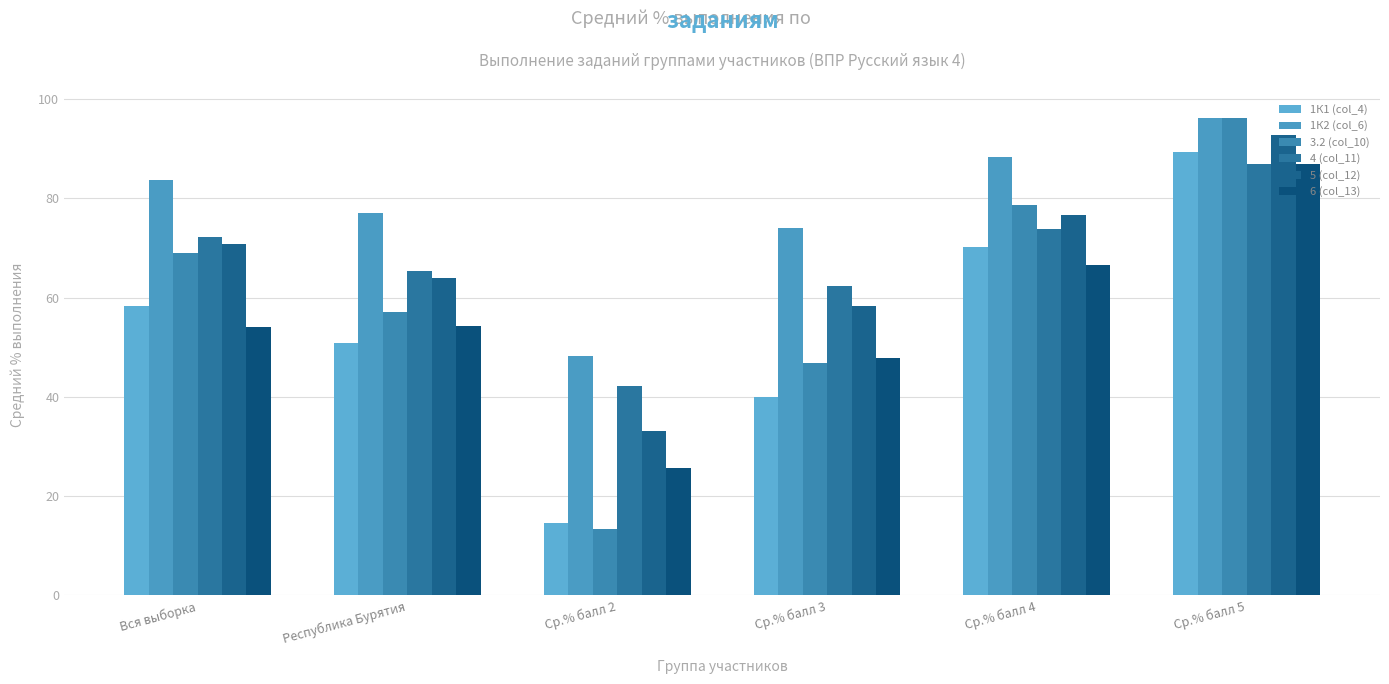

The value of 6 (col_13) at Вся выборка is 54.1. True or false?

True